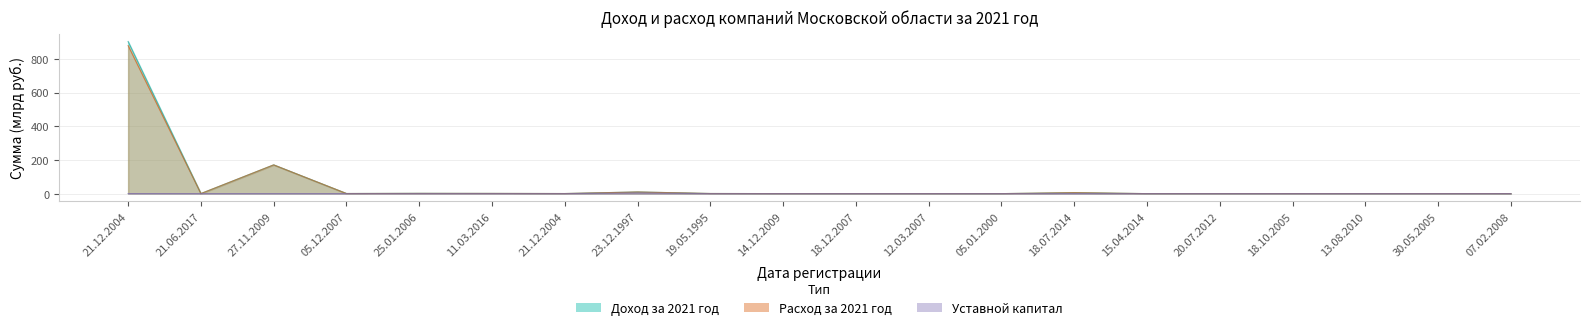

True or false: Уставной капитал has a value of 1.5 at 25.01.2006.

False